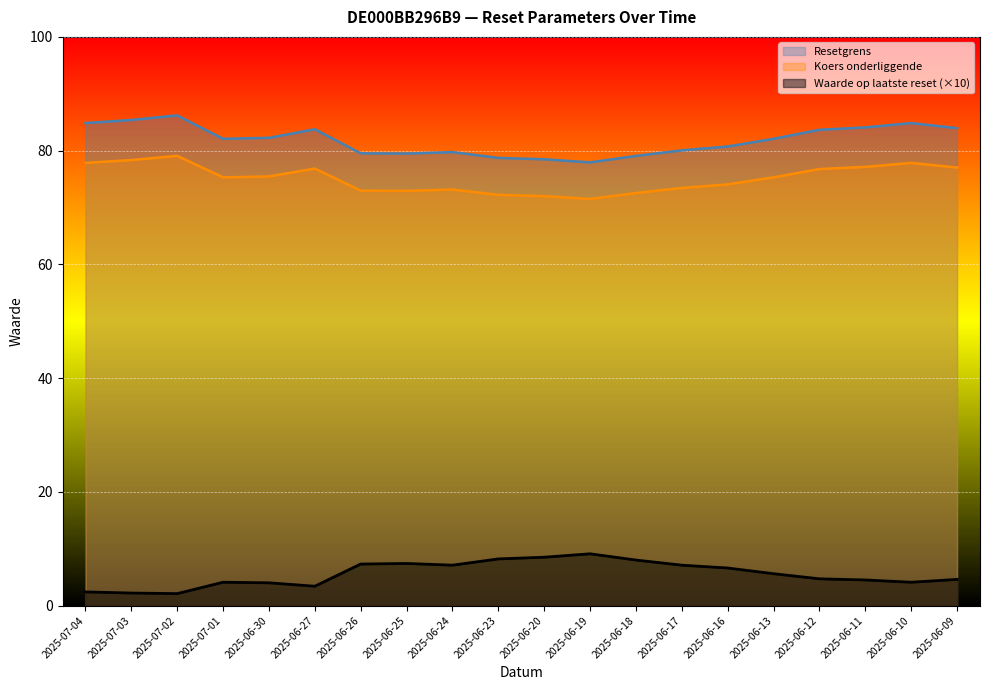

How many data points in Waarde op laatste reset are above 5?

10